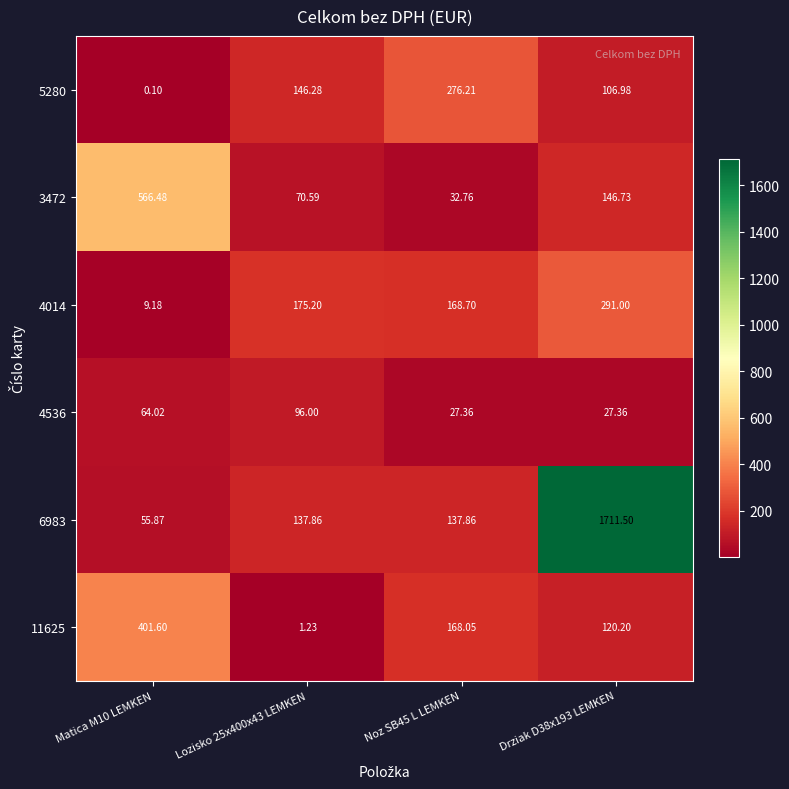

Is the value of 4536 at Lozisko 25x400x43 LEMKEN greater than the value of 11625 at Drziak D38x193 LEMKEN?

No